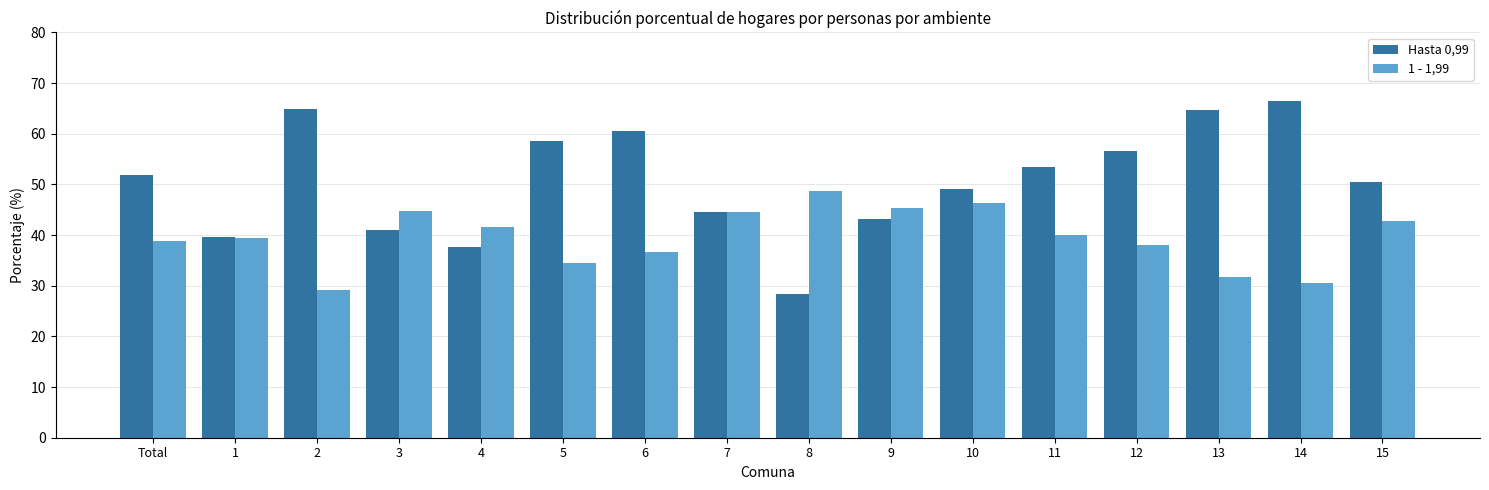

Rank the series at 13 from lowest to highest value.

1 - 1,99, Hasta 0,99